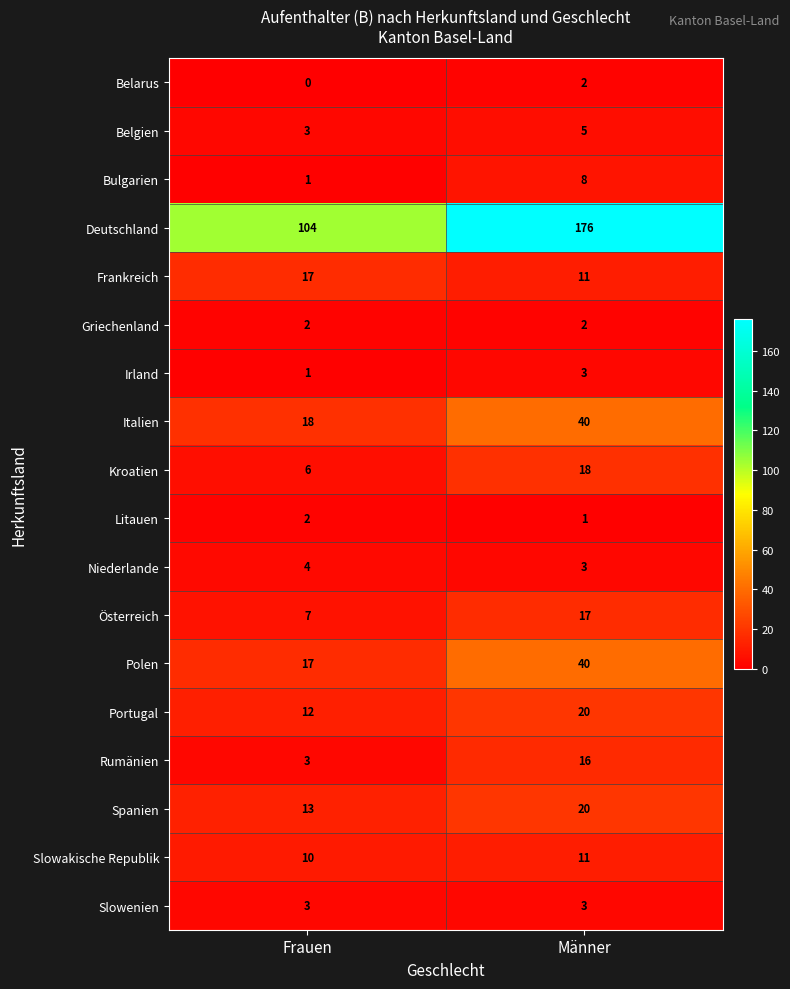

At which category is the sum across all series the highest?

Männer